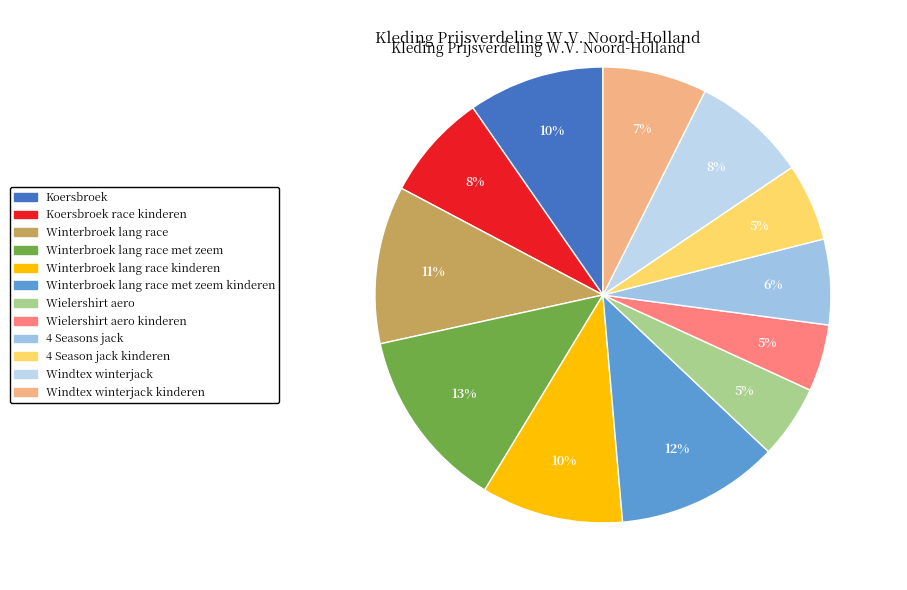

Count the number of slices in the pie.

12